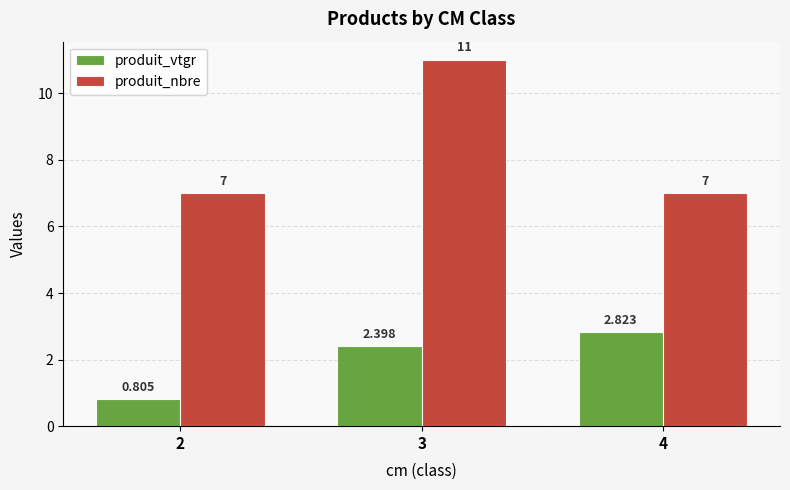

At which label is produit_vtgr closest to 1?

2